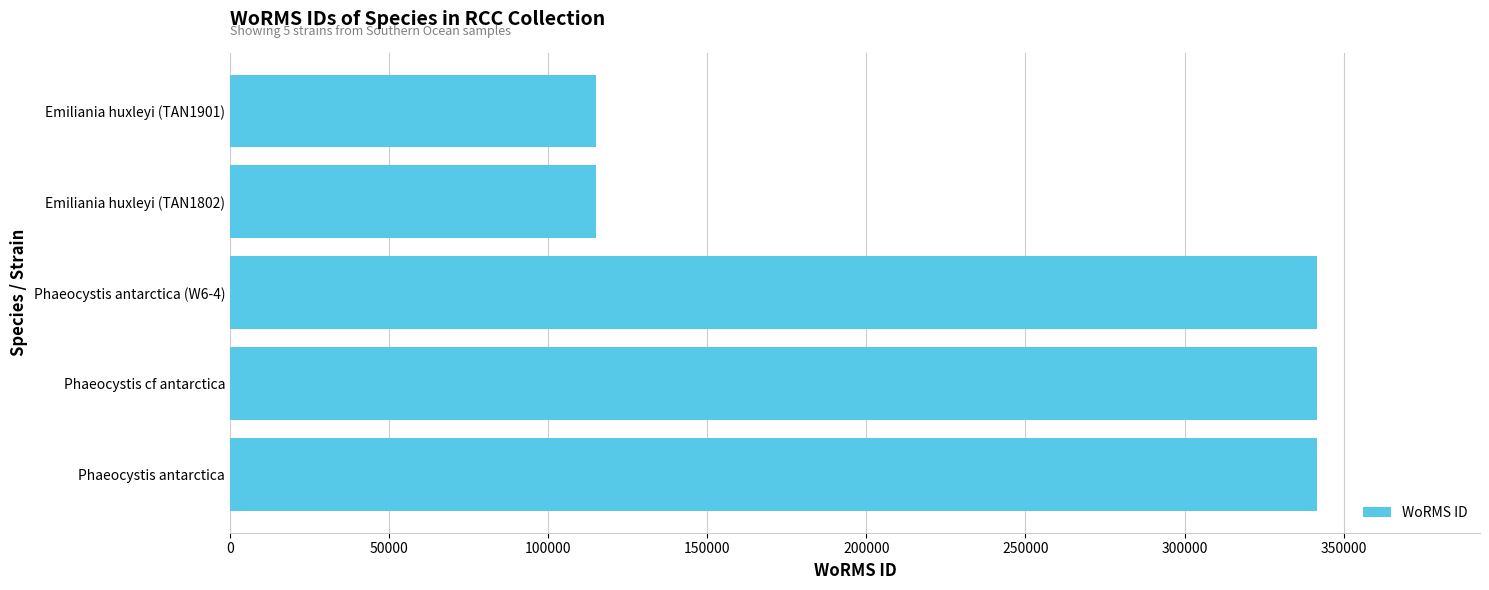

What is the maximum value shown in the chart?

341585